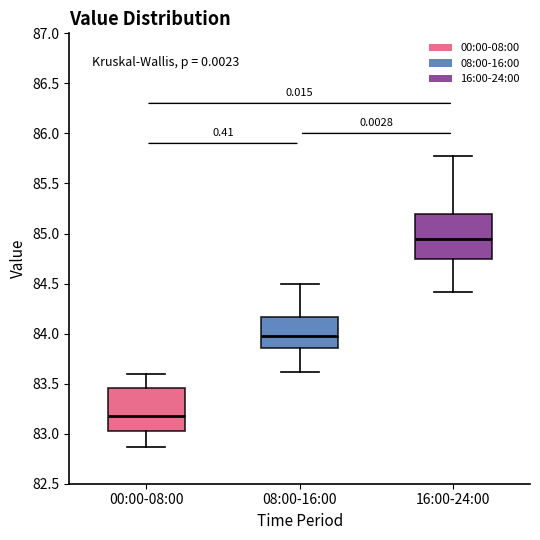

Reading left to right, read every box against the y-axis: the position of its median line, the range the box covers, and the ends of its whiskers. The values are not printed on the chart, so give them approximately, as read against the axis.

00:00-08:00: median 83.20, box 83.05 to 83.45, whiskers 82.85 to 83.60
08:00-16:00: median 84.00, box 83.85 to 84.15, whiskers 83.60 to 84.50
16:00-24:00: median 84.95, box 84.75 to 85.20, whiskers 84.40 to 85.75